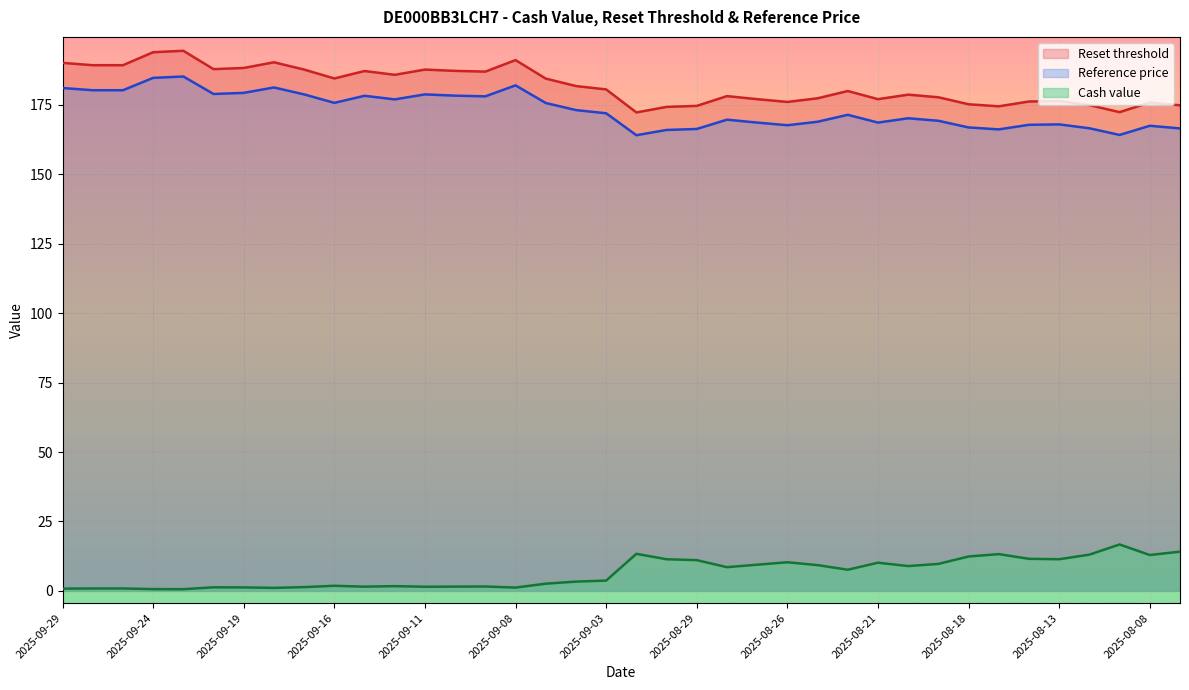

True or false: Cash value has more than 2 interior local peaks.

True